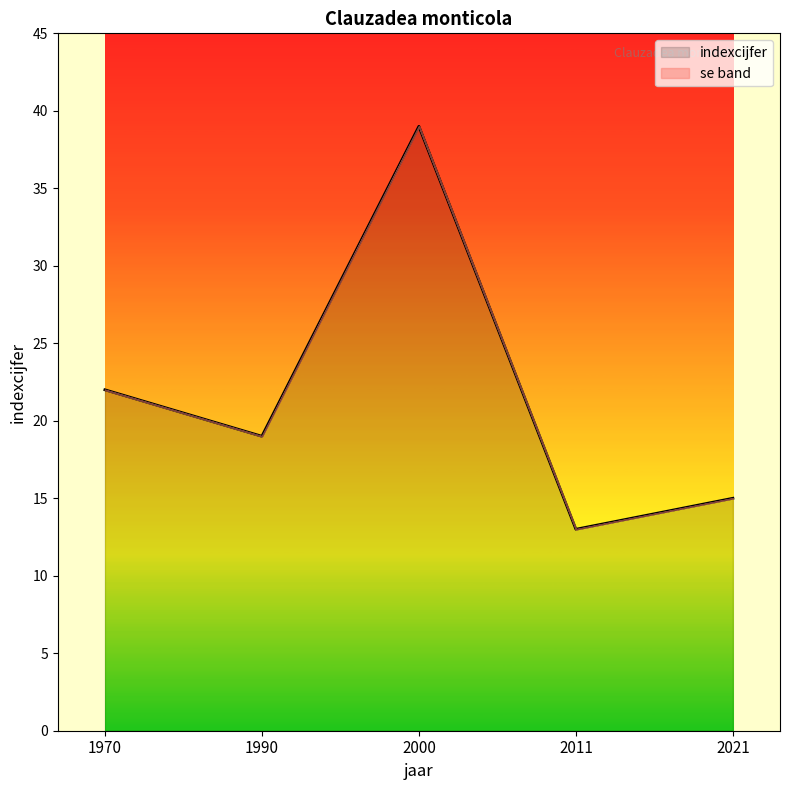

Approximately how many times larger is the value at 2021 compared to 1990?

0.8